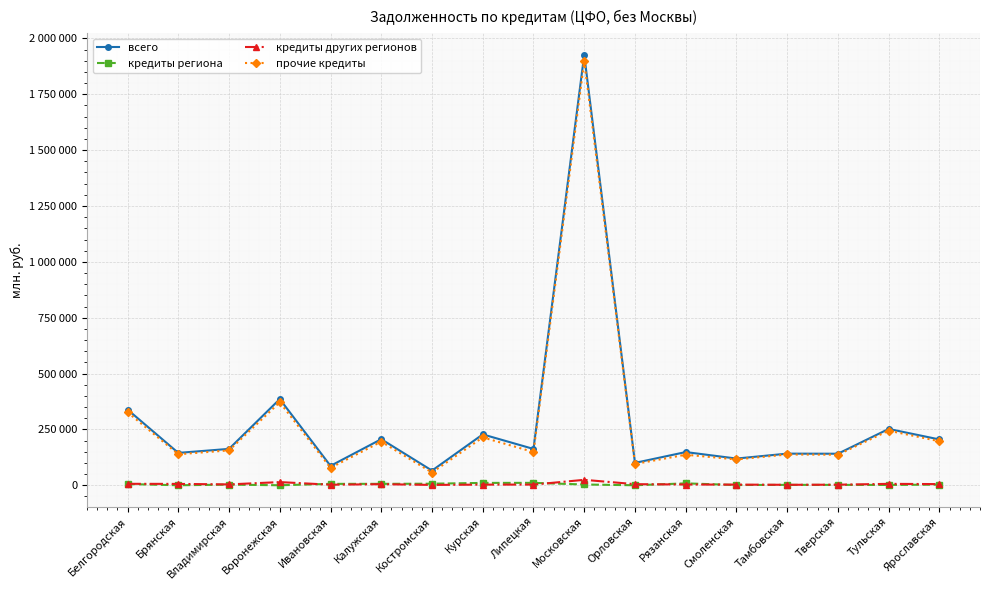

At Смоленская, list the series in order from largest to smallest.

всего, прочие кредиты, кредиты других регионов, кредиты региона